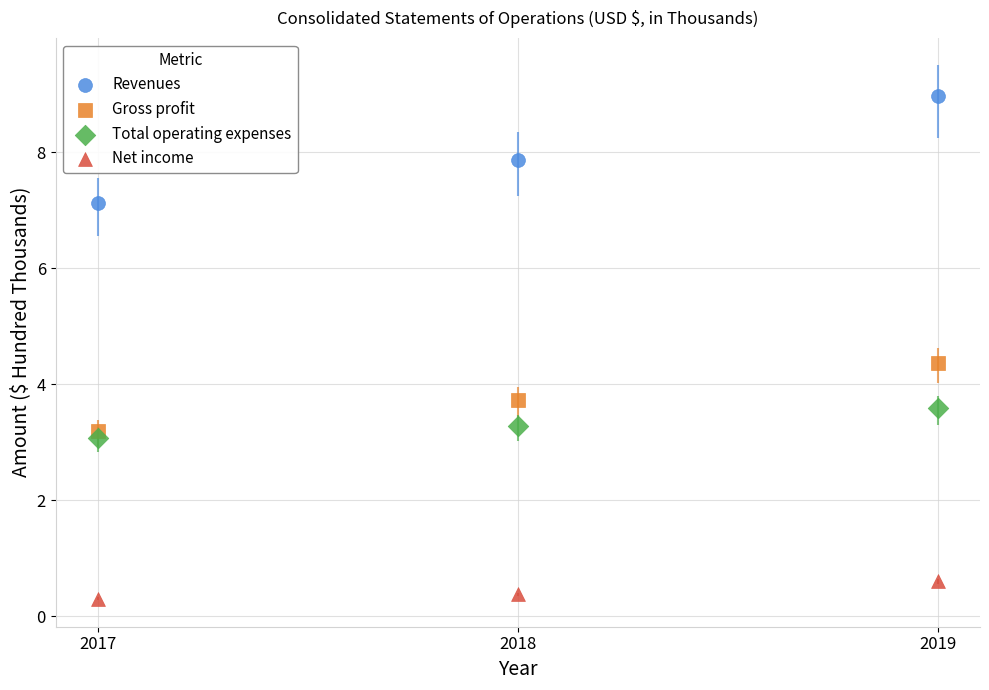

Across all data points, what is the average Y value?

3.9